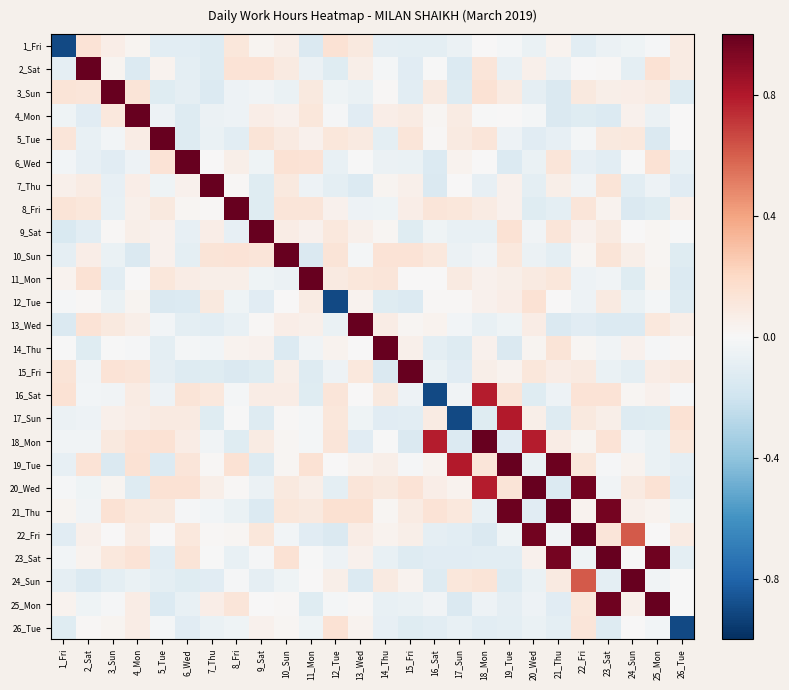

Reading left to right, list all the values displayed in this chart.

1_Fri: 1_Fri=-0.9	2_Sat=0.1	3_Sun=0.1	4_Mon=0.0	5_Tue=-0.1	6_Wed=-0.1	7_Thu=-0.1	8_Fri=0.1	9_Sat=0.0	10_Sun=0.1	11_Mon=-0.1	12_Tue=0.1	13_Wed=0.1	14_Thu=-0.1	15_Fri=-0.1	16_Sat=-0.1	17_Sun=-0.1	18_Mon=0.0	19_Tue=-0.0	20_Wed=-0.1	21_Thu=0.0	22_Fri=-0.1	23_Sat=-0.1	24_Sun=-0.0	25_Mon=-0.0	26_Tue=0.1
2_Sat: 1_Fri=-0.1	2_Sat=1.0	3_Sun=0.0	4_Mon=-0.1	5_Tue=0.0	6_Wed=-0.1	7_Thu=-0.1	8_Fri=0.1	9_Sat=0.1	10_Sun=0.1	11_Mon=-0.1	12_Tue=-0.1	13_Wed=0.1	14_Thu=-0.0	15_Fri=-0.1	16_Sat=-0.0	17_Sun=-0.1	18_Mon=0.1	19_Tue=-0.1	20_Wed=0.0	21_Thu=-0.1	22_Fri=0.0	23_Sat=0.0	24_Sun=-0.1	25_Mon=0.1	26_Tue=0.1
3_Sun: 1_Fri=0.1	2_Sat=0.1	3_Sun=1.0	4_Mon=0.1	5_Tue=-0.1	6_Wed=-0.1	7_Thu=-0.1	8_Fri=-0.1	9_Sat=-0.0	10_Sun=-0.1	11_Mon=0.1	12_Tue=-0.0	13_Wed=-0.1	14_Thu=0.0	15_Fri=-0.1	16_Sat=0.1	17_Sun=-0.1	18_Mon=0.1	19_Tue=0.1	20_Wed=-0.1	21_Thu=-0.1	22_Fri=0.1	23_Sat=0.1	24_Sun=0.1	25_Mon=0.1	26_Tue=-0.1
4_Mon: 1_Fri=-0.0	2_Sat=-0.1	3_Sun=0.1	4_Mon=1.0	5_Tue=-0.1	6_Wed=-0.1	7_Thu=-0.1	8_Fri=-0.1	9_Sat=0.1	10_Sun=0.0	11_Mon=0.1	12_Tue=-0.0	13_Wed=-0.1	14_Thu=0.1	15_Fri=0.1	16_Sat=0.0	17_Sun=0.1	18_Mon=-0.0	19_Tue=0.0	20_Wed=-0.0	21_Thu=-0.1	22_Fri=-0.1	23_Sat=-0.1	24_Sun=0.0	25_Mon=-0.1	26_Tue=0.0
5_Tue: 1_Fri=0.1	2_Sat=-0.1	3_Sun=-0.0	4_Mon=0.1	5_Tue=1.0	6_Wed=-0.1	7_Thu=-0.1	8_Fri=-0.1	9_Sat=0.1	10_Sun=0.1	11_Mon=0.0	12_Tue=0.1	13_Wed=0.1	14_Thu=-0.1	15_Fri=0.1	16_Sat=0.0	17_Sun=0.1	18_Mon=0.1	19_Tue=-0.1	20_Wed=-0.1	21_Thu=-0.1	22_Fri=-0.0	23_Sat=0.1	24_Sun=0.1	25_Mon=-0.1	26_Tue=0.0
6_Wed: 1_Fri=-0.0	2_Sat=-0.1	3_Sun=-0.1	4_Mon=-0.0	5_Tue=0.1	6_Wed=1.0	7_Thu=0.0	8_Fri=0.1	9_Sat=-0.0	10_Sun=0.1	11_Mon=0.1	12_Tue=-0.1	13_Wed=-0.0	14_Thu=-0.1	15_Fri=-0.1	16_Sat=-0.1	17_Sun=0.0	18_Mon=0.0	19_Tue=-0.1	20_Wed=-0.1	21_Thu=0.1	22_Fri=-0.1	23_Sat=-0.1	24_Sun=-0.0	25_Mon=0.1	26_Tue=-0.1
7_Thu: 1_Fri=0.1	2_Sat=0.1	3_Sun=-0.1	4_Mon=0.1	5_Tue=-0.0	6_Wed=0.0	7_Thu=1.0	8_Fri=0.0	9_Sat=-0.1	10_Sun=0.1	11_Mon=-0.1	12_Tue=-0.1	13_Wed=-0.1	14_Thu=0.0	15_Fri=0.1	16_Sat=-0.1	17_Sun=0.0	18_Mon=-0.1	19_Tue=0.0	20_Wed=-0.1	21_Thu=0.1	22_Fri=-0.0	23_Sat=0.1	24_Sun=-0.1	25_Mon=-0.0	26_Tue=-0.1
8_Fri: 1_Fri=0.1	2_Sat=0.1	3_Sun=-0.1	4_Mon=0.0	5_Tue=0.1	6_Wed=0.0	7_Thu=0.0	8_Fri=1.0	9_Sat=-0.1	10_Sun=0.1	11_Mon=0.1	12_Tue=0.0	13_Wed=-0.0	14_Thu=-0.0	15_Fri=0.1	16_Sat=0.1	17_Sun=0.1	18_Mon=0.1	19_Tue=0.0	20_Wed=-0.1	21_Thu=-0.1	22_Fri=0.1	23_Sat=0.0	24_Sun=-0.1	25_Mon=-0.1	26_Tue=0.0
9_Sat: 1_Fri=-0.1	2_Sat=-0.1	3_Sun=0.0	4_Mon=0.1	5_Tue=0.0	6_Wed=-0.1	7_Thu=0.1	8_Fri=-0.1	9_Sat=1.0	10_Sun=0.1	11_Mon=0.0	12_Tue=0.1	13_Wed=0.0	14_Thu=0.0	15_Fri=-0.1	16_Sat=-0.0	17_Sun=-0.1	18_Mon=-0.1	19_Tue=0.1	20_Wed=-0.0	21_Thu=0.1	22_Fri=0.0	23_Sat=0.1	24_Sun=0.0	25_Mon=0.0	26_Tue=-0.0
10_Sun: 1_Fri=-0.1	2_Sat=0.1	3_Sun=-0.1	4_Mon=-0.1	5_Tue=0.0	6_Wed=-0.1	7_Thu=0.1	8_Fri=0.1	9_Sat=0.1	10_Sun=1.0	11_Mon=-0.1	12_Tue=0.1	13_Wed=-0.0	14_Thu=0.1	15_Fri=0.1	16_Sat=0.1	17_Sun=-0.1	18_Mon=-0.0	19_Tue=0.1	20_Wed=-0.1	21_Thu=-0.1	22_Fri=0.0	23_Sat=0.1	24_Sun=0.1	25_Mon=0.0	26_Tue=-0.1
11_Mon: 1_Fri=0.0	2_Sat=0.1	3_Sun=-0.1	4_Mon=0.0	5_Tue=0.1	6_Wed=0.1	7_Thu=0.1	8_Fri=0.1	9_Sat=-0.0	10_Sun=-0.1	11_Mon=1.0	12_Tue=0.1	13_Wed=0.1	14_Thu=0.1	15_Fri=0.0	16_Sat=0.0	17_Sun=0.1	18_Mon=0.0	19_Tue=0.1	20_Wed=0.1	21_Thu=0.1	22_Fri=-0.0	23_Sat=-0.0	24_Sun=-0.1	25_Mon=0.0	26_Tue=-0.1
12_Tue: 1_Fri=-0.0	2_Sat=0.0	3_Sun=-0.1	4_Mon=0.0	5_Tue=-0.1	6_Wed=-0.1	7_Thu=0.1	8_Fri=-0.0	9_Sat=-0.1	10_Sun=0.0	11_Mon=0.1	12_Tue=-0.9	13_Wed=0.0	14_Thu=-0.1	15_Fri=-0.1	16_Sat=0.0	17_Sun=0.0	18_Mon=0.0	19_Tue=0.1	20_Wed=0.1	21_Thu=0.0	22_Fri=-0.1	23_Sat=0.1	24_Sun=-0.1	25_Mon=-0.0	26_Tue=-0.1
13_Wed: 1_Fri=-0.1	2_Sat=0.1	3_Sun=0.1	4_Mon=0.1	5_Tue=-0.0	6_Wed=-0.1	7_Thu=-0.1	8_Fri=-0.1	9_Sat=0.0	10_Sun=0.1	11_Mon=0.0	12_Tue=-0.1	13_Wed=1.0	14_Thu=0.1	15_Fri=0.0	16_Sat=0.0	17_Sun=-0.0	18_Mon=-0.1	19_Tue=-0.0	20_Wed=0.1	21_Thu=-0.1	22_Fri=-0.1	23_Sat=-0.1	24_Sun=-0.1	25_Mon=0.1	26_Tue=0.1
14_Thu: 1_Fri=-0.0	2_Sat=-0.1	3_Sun=-0.0	4_Mon=-0.0	5_Tue=-0.1	6_Wed=-0.0	7_Thu=-0.0	8_Fri=0.0	9_Sat=0.0	10_Sun=-0.1	11_Mon=-0.0	12_Tue=0.0	13_Wed=0.0	14_Thu=1.0	15_Fri=0.0	16_Sat=-0.1	17_Sun=-0.1	18_Mon=0.0	19_Tue=-0.1	20_Wed=0.0	21_Thu=0.1	22_Fri=0.0	23_Sat=-0.0	24_Sun=0.0	25_Mon=-0.0	26_Tue=0.0
15_Fri: 1_Fri=0.1	2_Sat=-0.0	3_Sun=0.1	4_Mon=0.1	5_Tue=-0.1	6_Wed=-0.1	7_Thu=-0.1	8_Fri=-0.1	9_Sat=-0.1	10_Sun=0.1	11_Mon=-0.1	12_Tue=-0.1	13_Wed=0.1	14_Thu=-0.1	15_Fri=1.0	16_Sat=-0.1	17_Sun=-0.1	18_Mon=0.1	19_Tue=0.0	20_Wed=0.1	21_Thu=0.1	22_Fri=0.1	23_Sat=-0.1	24_Sun=-0.1	25_Mon=0.1	26_Tue=0.1
16_Sat: 1_Fri=0.1	2_Sat=-0.0	3_Sun=-0.0	4_Mon=0.1	5_Tue=-0.0	6_Wed=0.1	7_Thu=0.1	8_Fri=-0.0	9_Sat=0.1	10_Sun=0.1	11_Mon=-0.1	12_Tue=0.1	13_Wed=0.0	14_Thu=0.1	15_Fri=-0.1	16_Sat=-0.9	17_Sun=-0.0	18_Mon=0.8	19_Tue=0.1	20_Wed=-0.1	21_Thu=-0.1	22_Fri=0.1	23_Sat=0.1	24_Sun=0.0	25_Mon=0.0	26_Tue=-0.0
17_Sun: 1_Fri=-0.1	2_Sat=-0.1	3_Sun=0.1	4_Mon=0.1	5_Tue=0.1	6_Wed=0.1	7_Thu=-0.1	8_Fri=-0.0	9_Sat=-0.1	10_Sun=0.0	11_Mon=-0.0	12_Tue=0.1	13_Wed=-0.0	14_Thu=-0.1	15_Fri=-0.1	16_Sat=0.1	17_Sun=-0.9	18_Mon=-0.1	19_Tue=0.8	20_Wed=0.1	21_Thu=-0.1	22_Fri=0.1	23_Sat=0.1	24_Sun=-0.1	25_Mon=-0.1	26_Tue=0.1
18_Mon: 1_Fri=-0.0	2_Sat=-0.0	3_Sun=0.1	4_Mon=0.1	5_Tue=0.1	6_Wed=0.1	7_Thu=-0.0	8_Fri=-0.1	9_Sat=0.1	10_Sun=0.0	11_Mon=-0.0	12_Tue=0.1	13_Wed=-0.1	14_Thu=-0.0	15_Fri=-0.1	16_Sat=0.8	17_Sun=-0.1	18_Mon=1.0	19_Tue=-0.1	20_Wed=0.8	21_Thu=0.1	22_Fri=0.0	23_Sat=0.1	24_Sun=-0.0	25_Mon=-0.1	26_Tue=0.1
19_Tue: 1_Fri=-0.1	2_Sat=0.1	3_Sun=-0.1	4_Mon=0.1	5_Tue=-0.1	6_Wed=0.1	7_Thu=0.0	8_Fri=0.1	9_Sat=-0.1	10_Sun=0.0	11_Mon=0.1	12_Tue=0.0	13_Wed=0.0	14_Thu=0.1	15_Fri=-0.0	16_Sat=0.0	17_Sun=0.8	18_Mon=0.1	19_Tue=1.0	20_Wed=-0.1	21_Thu=1.0	22_Fri=0.1	23_Sat=-0.0	24_Sun=0.0	25_Mon=-0.1	26_Tue=-0.1
20_Wed: 1_Fri=-0.0	2_Sat=-0.0	3_Sun=0.0	4_Mon=-0.1	5_Tue=0.1	6_Wed=0.1	7_Thu=0.1	8_Fri=0.0	9_Sat=-0.1	10_Sun=0.1	11_Mon=0.1	12_Tue=-0.1	13_Wed=0.1	14_Thu=0.1	15_Fri=0.1	16_Sat=0.1	17_Sun=0.0	18_Mon=0.8	19_Tue=0.1	20_Wed=1.0	21_Thu=-0.1	22_Fri=1.0	23_Sat=-0.0	24_Sun=0.1	25_Mon=0.1	26_Tue=-0.1
21_Thu: 1_Fri=0.0	2_Sat=-0.0	3_Sun=0.1	4_Mon=0.1	5_Tue=0.1	6_Wed=-0.0	7_Thu=-0.0	8_Fri=-0.1	9_Sat=-0.1	10_Sun=0.1	11_Mon=0.1	12_Tue=0.1	13_Wed=0.1	14_Thu=0.0	15_Fri=0.1	16_Sat=0.1	17_Sun=0.1	18_Mon=-0.1	19_Tue=1.0	20_Wed=-0.1	21_Thu=1.0	22_Fri=0.0	23_Sat=1.0	24_Sun=0.1	25_Mon=0.0	26_Tue=-0.0
22_Fri: 1_Fri=-0.1	2_Sat=0.1	3_Sun=0.0	4_Mon=0.1	5_Tue=0.0	6_Wed=0.1	7_Thu=0.0	8_Fri=0.0	9_Sat=0.1	10_Sun=-0.0	11_Mon=-0.1	12_Tue=-0.1	13_Wed=0.1	14_Thu=0.0	15_Fri=0.1	16_Sat=-0.1	17_Sun=-0.1	18_Mon=-0.1	19_Tue=-0.0	20_Wed=1.0	21_Thu=-0.0	22_Fri=1.0	23_Sat=0.1	24_Sun=0.6	25_Mon=0.0	26_Tue=0.1
23_Sat: 1_Fri=-0.0	2_Sat=0.0	3_Sun=0.1	4_Mon=0.1	5_Tue=-0.1	6_Wed=0.1	7_Thu=-0.0	8_Fri=-0.1	9_Sat=-0.0	10_Sun=0.1	11_Mon=-0.0	12_Tue=-0.1	13_Wed=0.0	14_Thu=-0.1	15_Fri=-0.1	16_Sat=-0.1	17_Sun=-0.1	18_Mon=-0.1	19_Tue=-0.1	20_Wed=0.0	21_Thu=1.0	22_Fri=-0.0	23_Sat=1.0	24_Sun=-0.0	25_Mon=1.0	26_Tue=-0.1
24_Sun: 1_Fri=-0.1	2_Sat=-0.1	3_Sun=-0.1	4_Mon=-0.1	5_Tue=-0.1	6_Wed=-0.1	7_Thu=-0.1	8_Fri=-0.0	9_Sat=-0.1	10_Sun=-0.0	11_Mon=0.0	12_Tue=0.1	13_Wed=-0.1	14_Thu=0.1	15_Fri=0.0	16_Sat=-0.1	17_Sun=0.1	18_Mon=0.1	19_Tue=-0.1	20_Wed=-0.1	21_Thu=0.1	22_Fri=0.6	23_Sat=-0.1	24_Sun=1.0	25_Mon=-0.0	26_Tue=-0.0
25_Mon: 1_Fri=0.0	2_Sat=-0.0	3_Sun=-0.0	4_Mon=0.1	5_Tue=-0.1	6_Wed=-0.1	7_Thu=0.1	8_Fri=0.1	9_Sat=0.0	10_Sun=0.0	11_Mon=-0.1	12_Tue=-0.0	13_Wed=0.0	14_Thu=-0.1	15_Fri=-0.1	16_Sat=-0.0	17_Sun=-0.1	18_Mon=-0.1	19_Tue=-0.1	20_Wed=-0.1	21_Thu=-0.1	22_Fri=0.1	23_Sat=1.0	24_Sun=0.1	25_Mon=1.0	26_Tue=-0.0
26_Tue: 1_Fri=-0.1	2_Sat=0.0	3_Sun=0.0	4_Mon=0.1	5_Tue=-0.0	6_Wed=-0.1	7_Thu=-0.1	8_Fri=-0.0	9_Sat=0.0	10_Sun=0.0	11_Mon=-0.0	12_Tue=0.1	13_Wed=0.0	14_Thu=-0.1	15_Fri=-0.1	16_Sat=-0.1	17_Sun=-0.1	18_Mon=-0.1	19_Tue=-0.1	20_Wed=-0.1	21_Thu=-0.1	22_Fri=0.1	23_Sat=-0.1	24_Sun=0.0	25_Mon=-0.0	26_Tue=-0.9